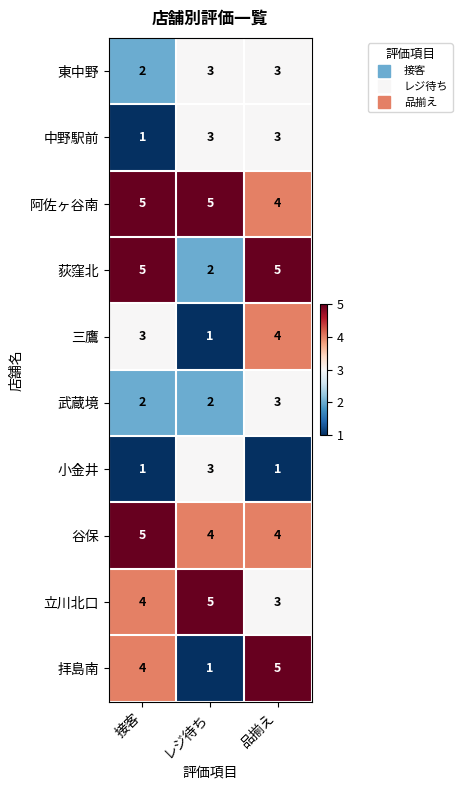

Is it true that 拝島南 equals 3 at 接客?

False